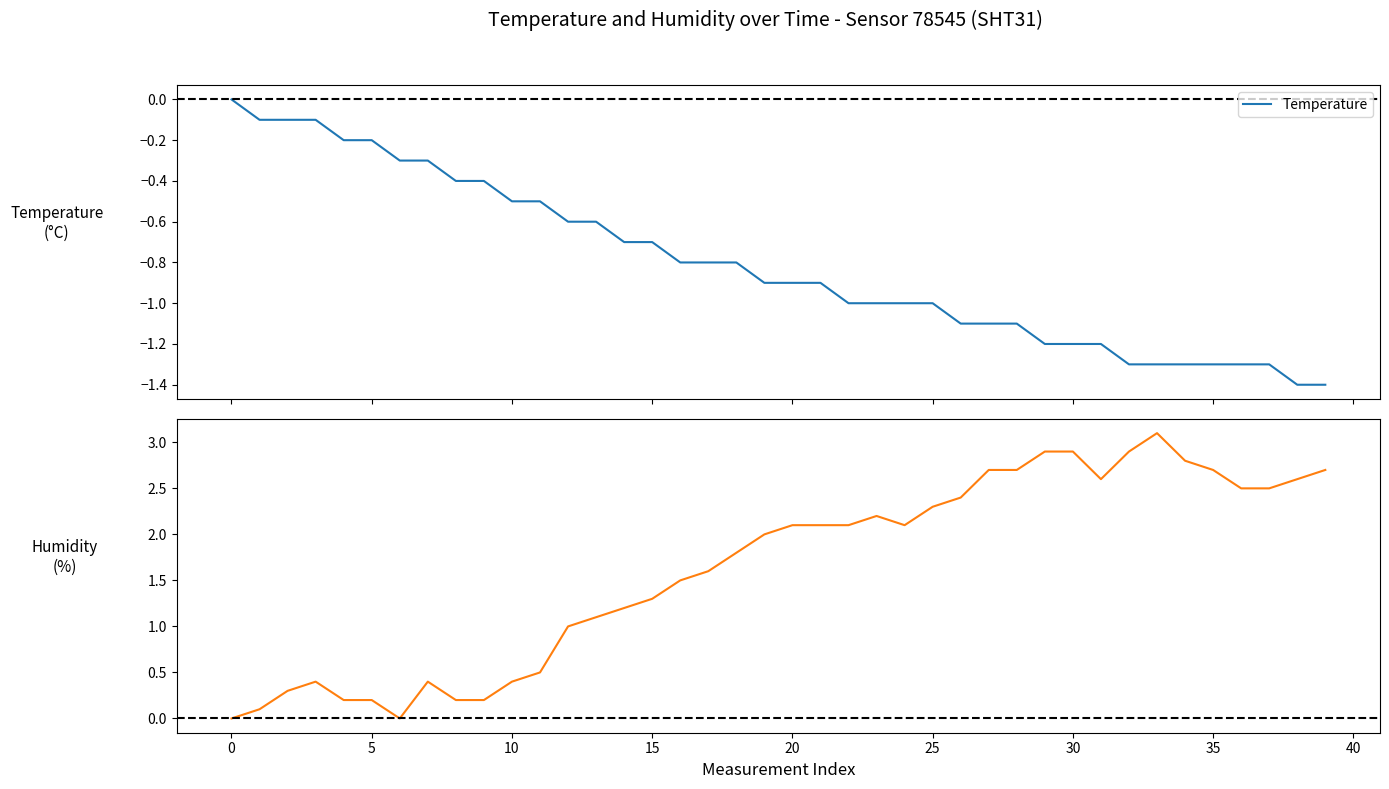

True or false: Temperature and Humidity cross at least once.

False